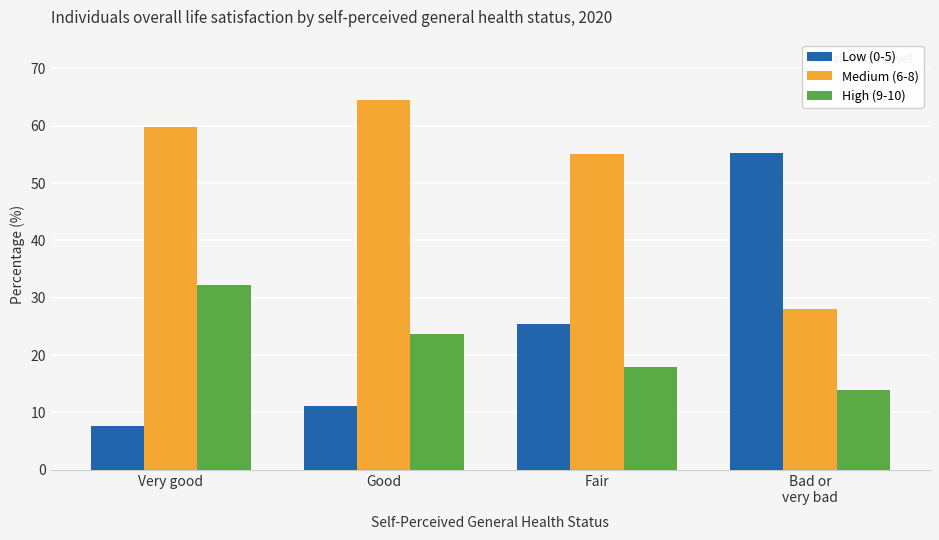

Which category has the lowest value in the High (9-10) series?

Bad or
very bad